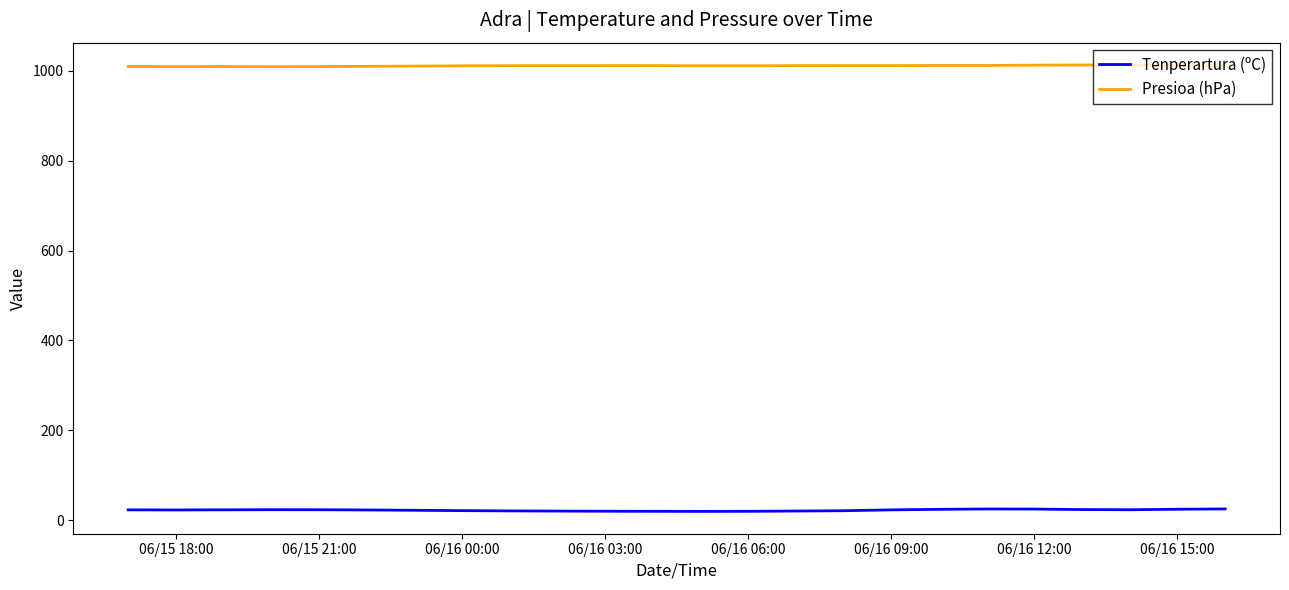

What is the maximum value shown in the chart?

1012.8